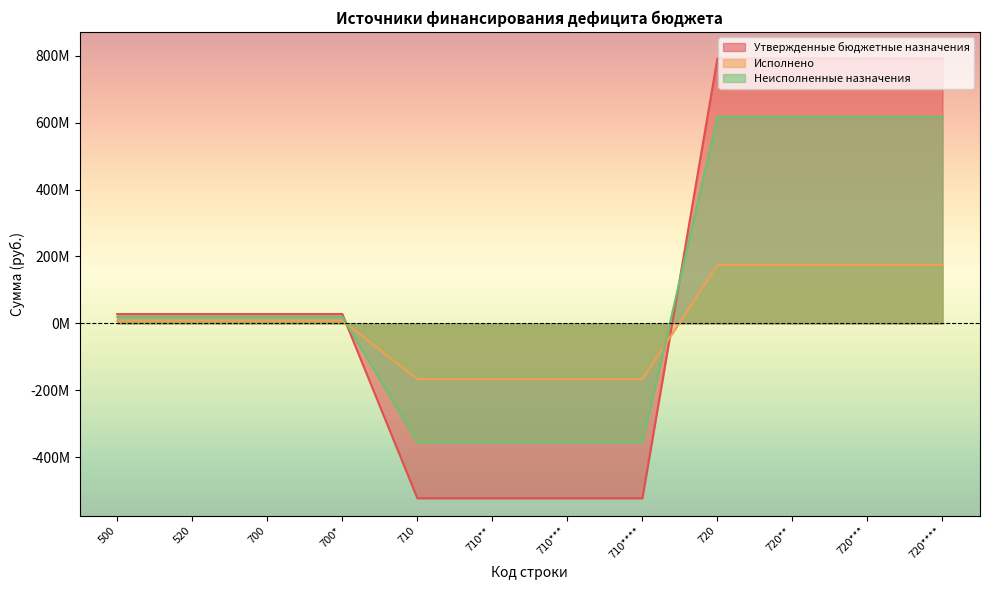

What is the minimum value shown in the chart?

-522486793.5